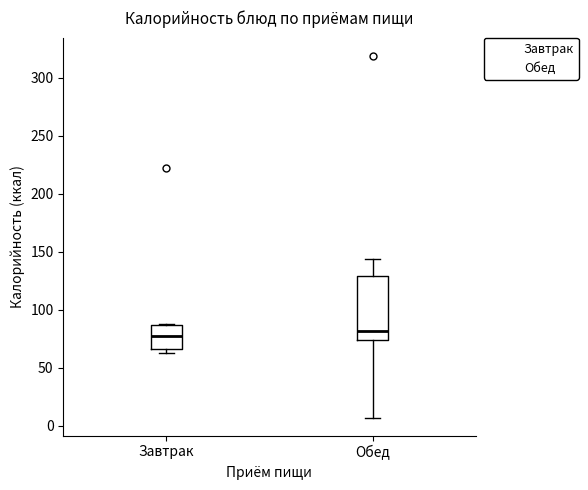

Comparing the boxes themselves (not the whiskers), which one is the tallest?

Обед